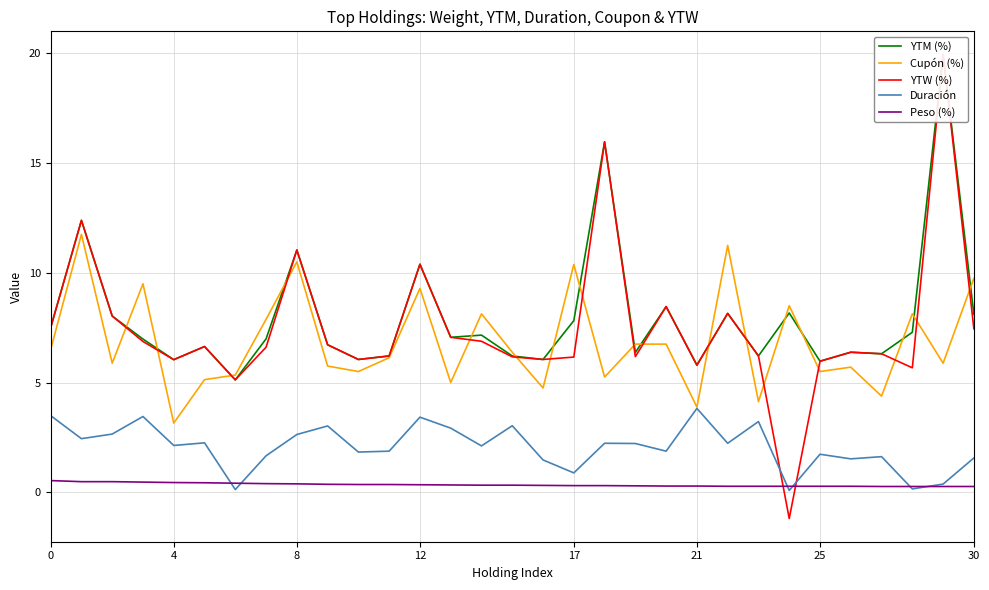

In Cupón (%), how many points are higher than both neighbors (excluding endpoints)?

10